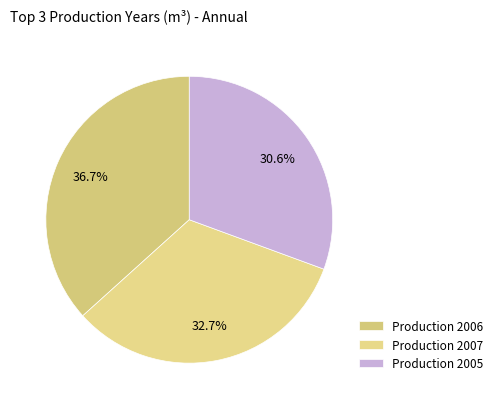

Count the number of slices in the pie.

3